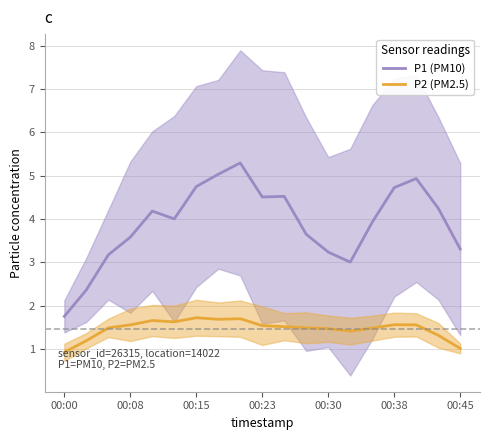

List the series in order of their overall mean, highest first.

P1 (PM10), P2 (PM2.5)